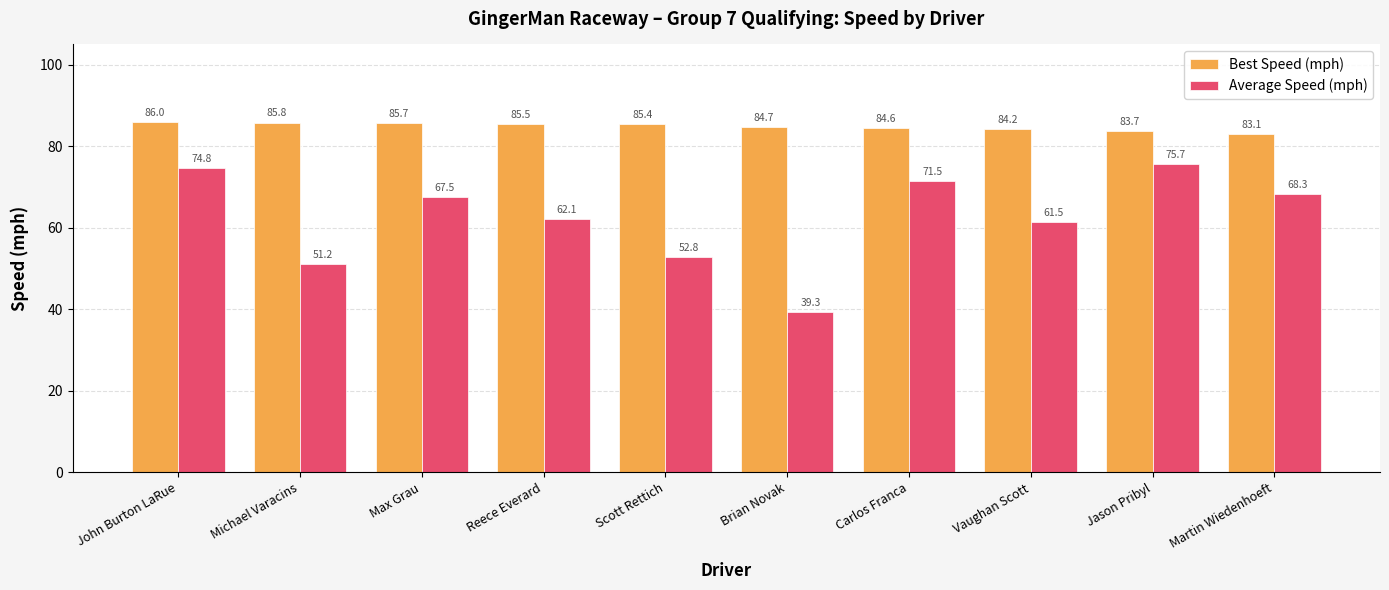

What is the label of the 9th bar from the right?

Michael Varacins